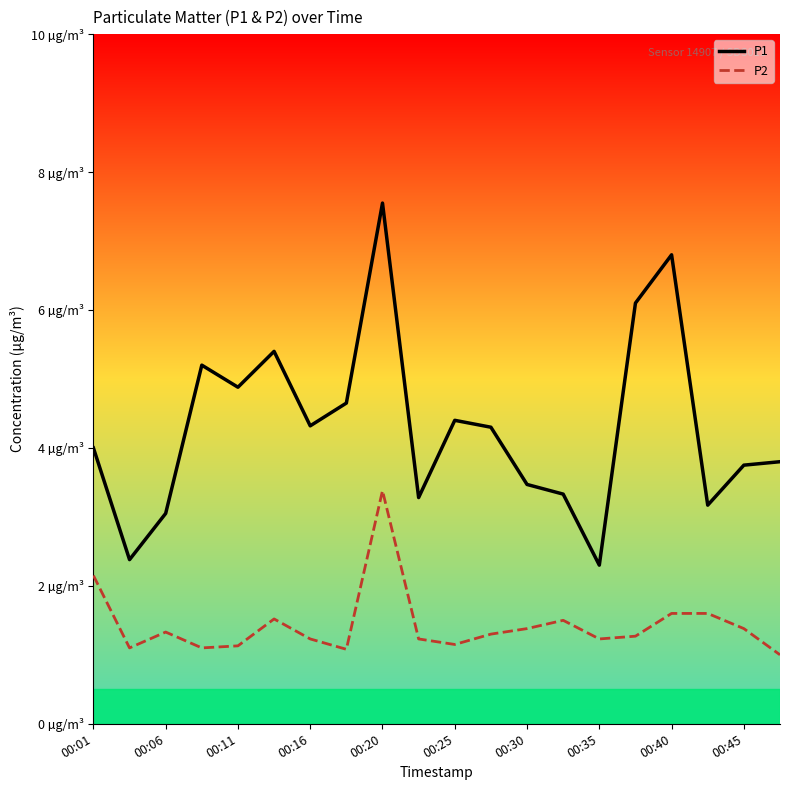

What are all the series names shown in the legend?

P1, P2